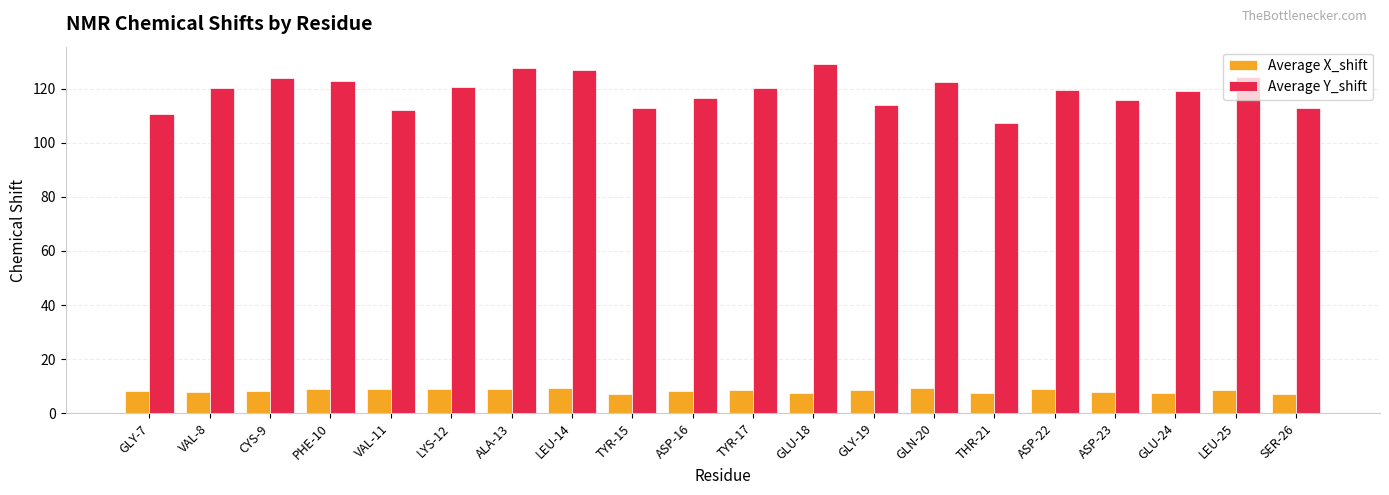

How many bars are there in each group?

2